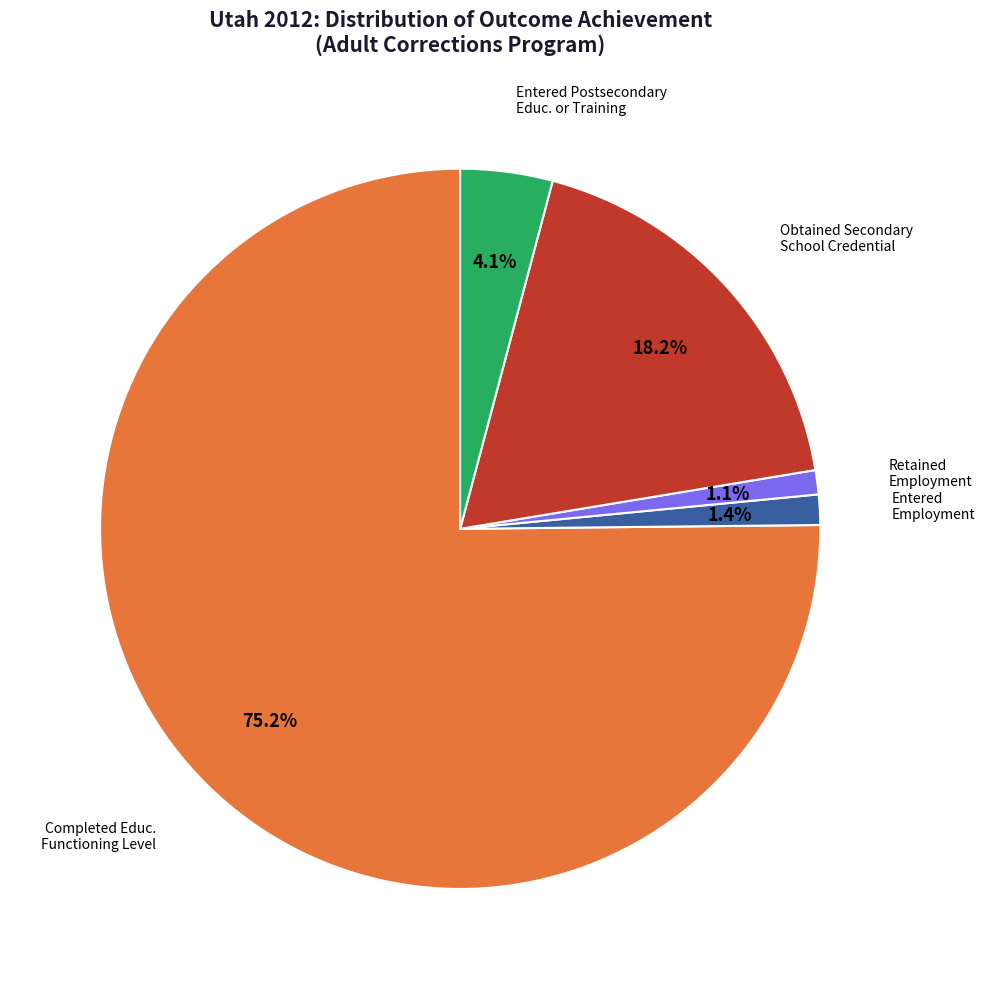

Is there any slice that represents more than half of the pie?

Yes